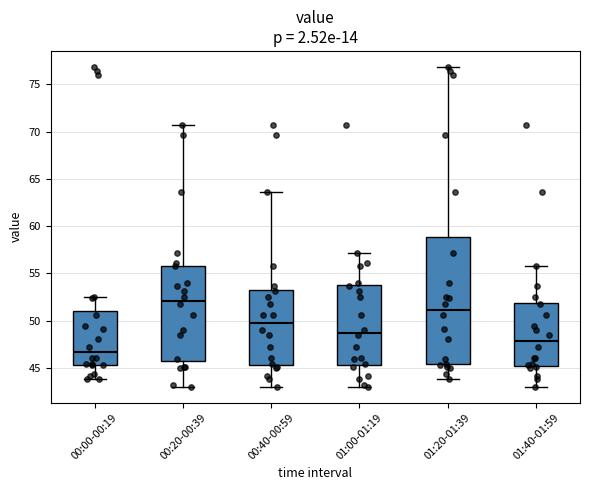

Which box's median line is the lowest?

00:00-00:19